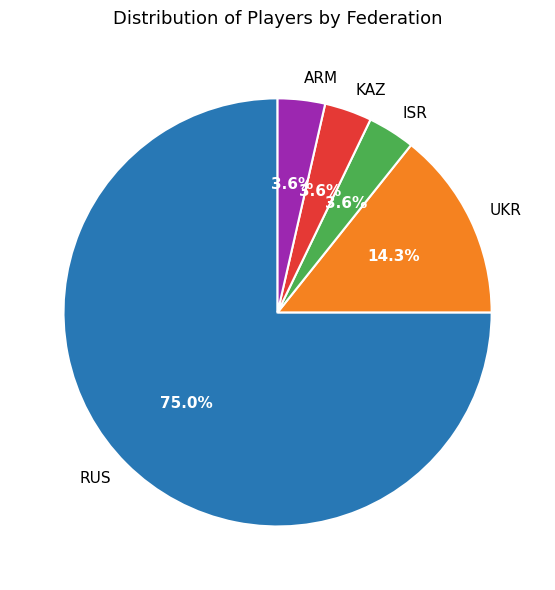

Is it true that ISR is 4% of the pie?

True